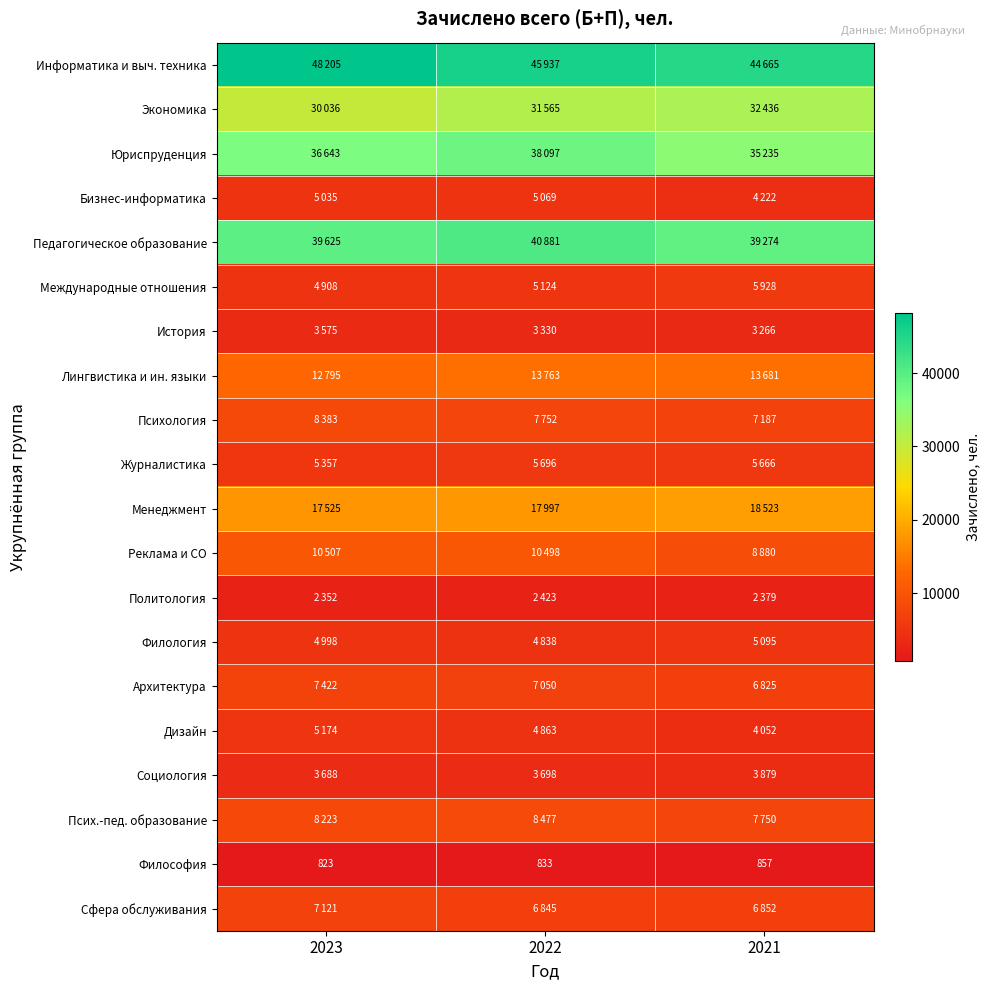

At which label does Дизайн first exceed 4863?

2023